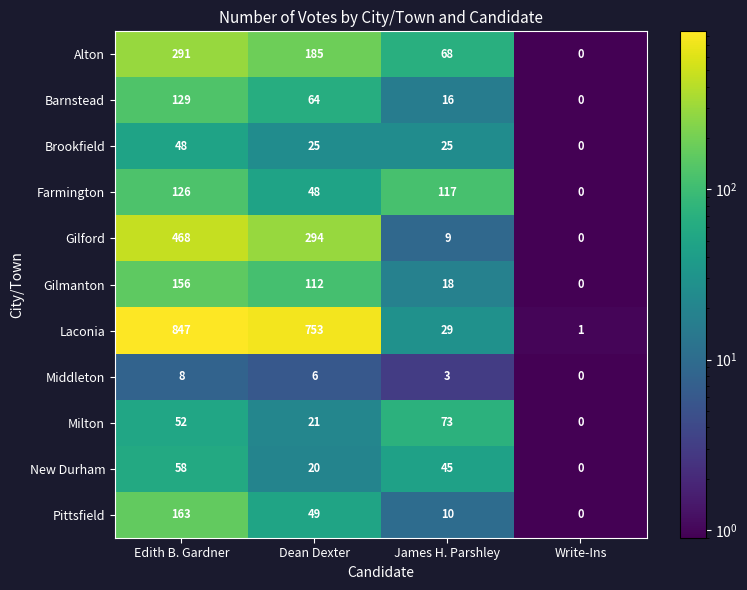

What is the total value across all series at Dean Dexter?

1577